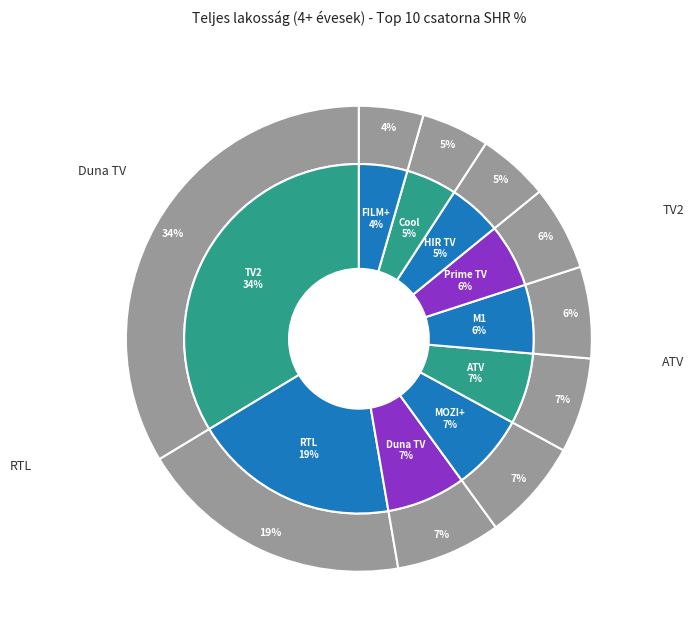

Approximately how many times larger is the value at RTL compared to TV2?

0.6